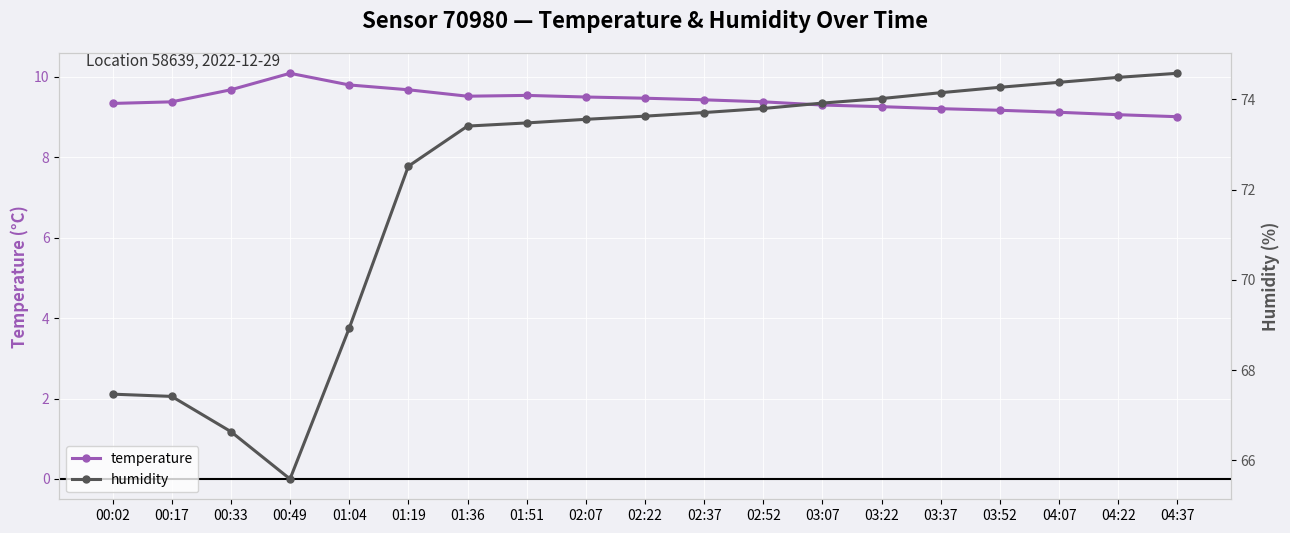

What is the difference between the maximum and minimum values in the humidity series?

9.0